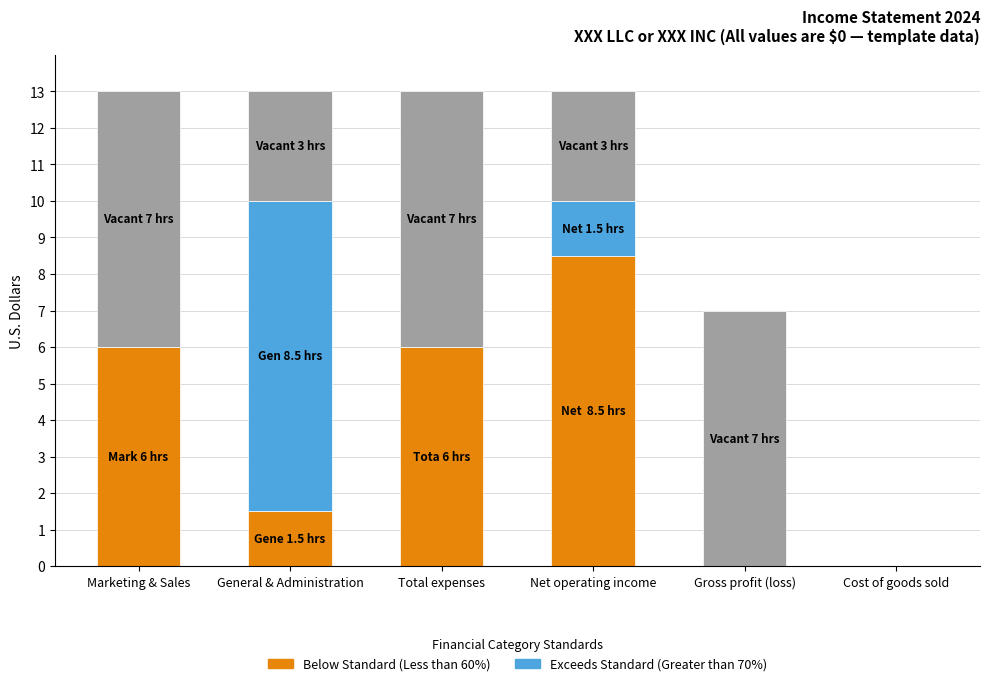

What is the total value across all series at General & Administration?

13.0